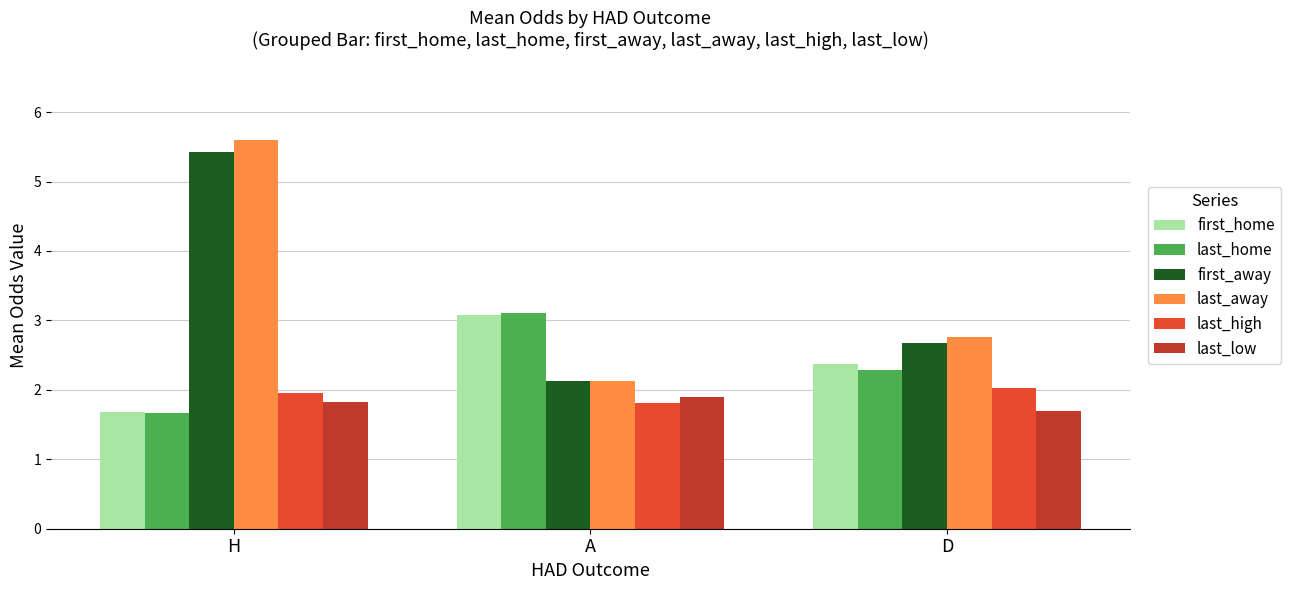

What is the difference between the last_away values at A and H?

3.5